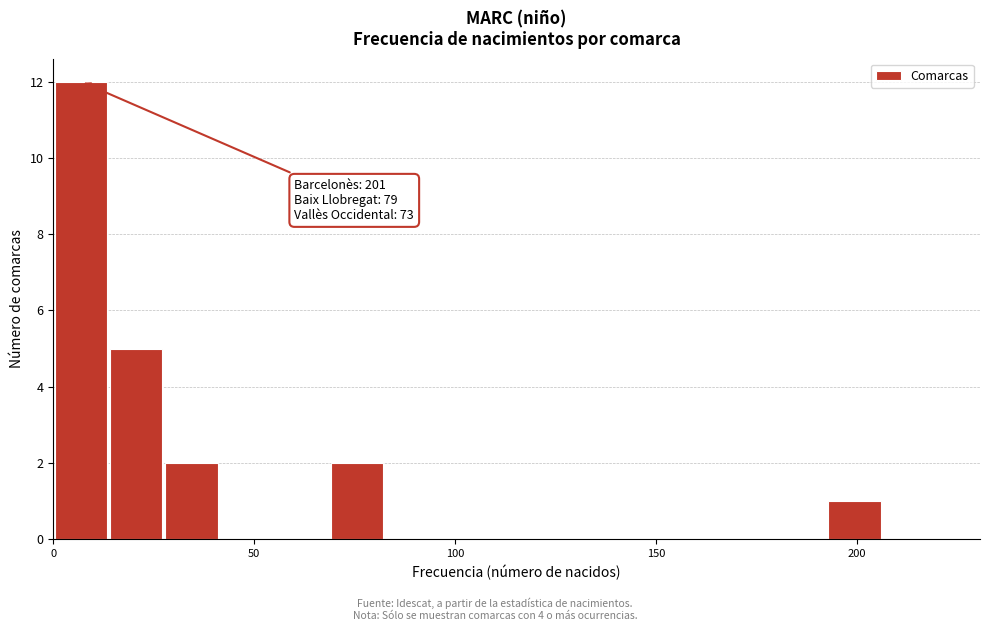

Around what value on the x-axis is the tallest bar? Give the approximate position of its centre, as read against the axis.

5